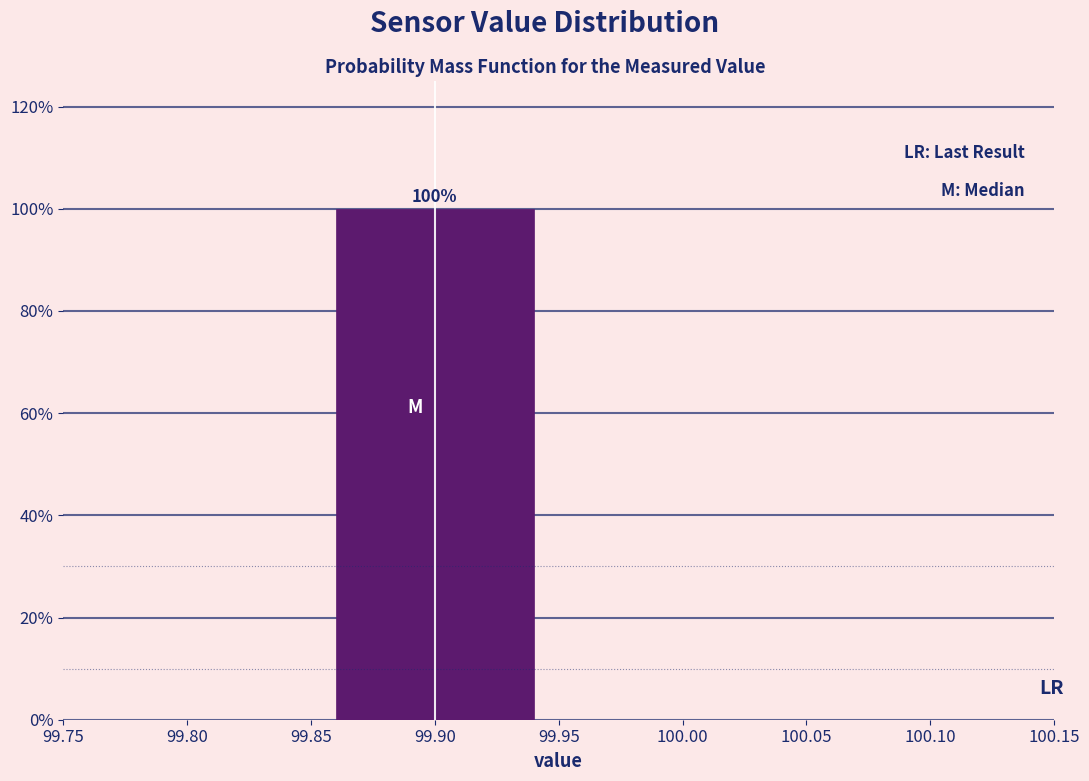

Which range on the x-axis has the tallest bar?

99.85 to 99.95